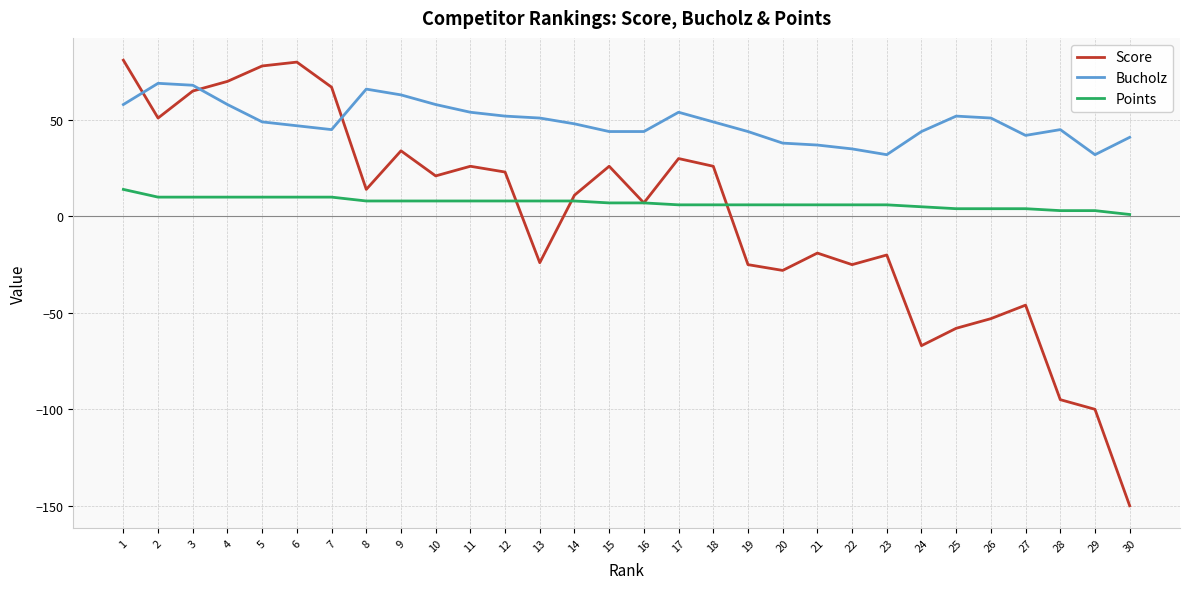

True or false: Score has more than 2 points higher than both neighbors.

True